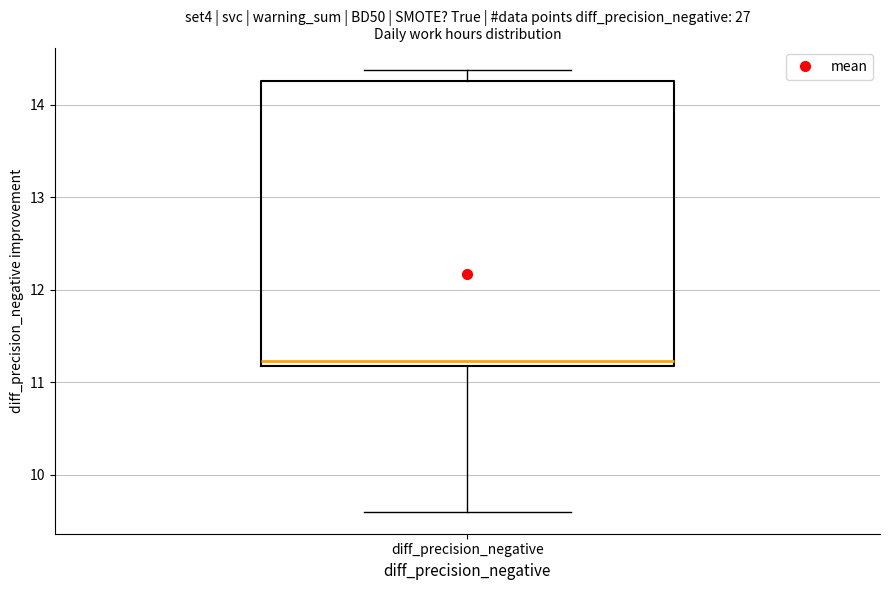

Read this box plot against the y-axis: the position of the median line, the range covered by the box, and the ends of both whiskers. The values are not printed on the chart, so give them approximately, as read against the axis.

median 11.2 (just above the box's lower edge), box 11.2 to 14.3, whiskers 9.6 to 14.4